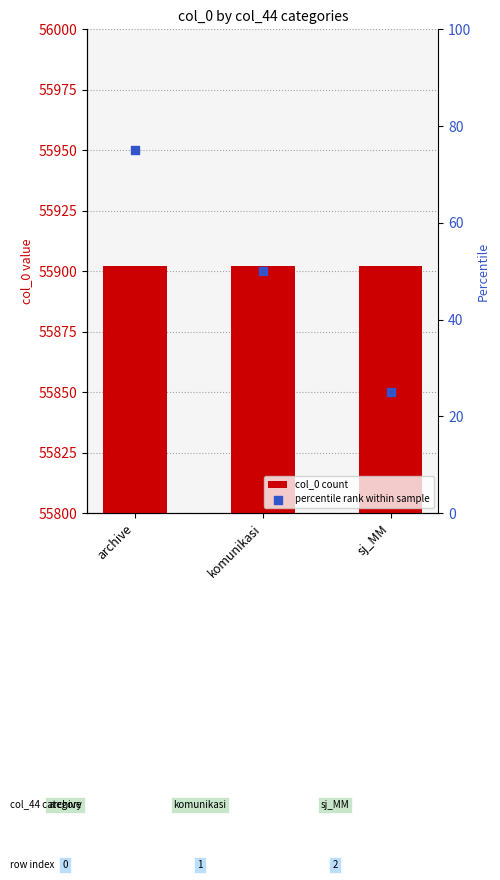

Which series contains the lowest Y value?

percentile rank within sample